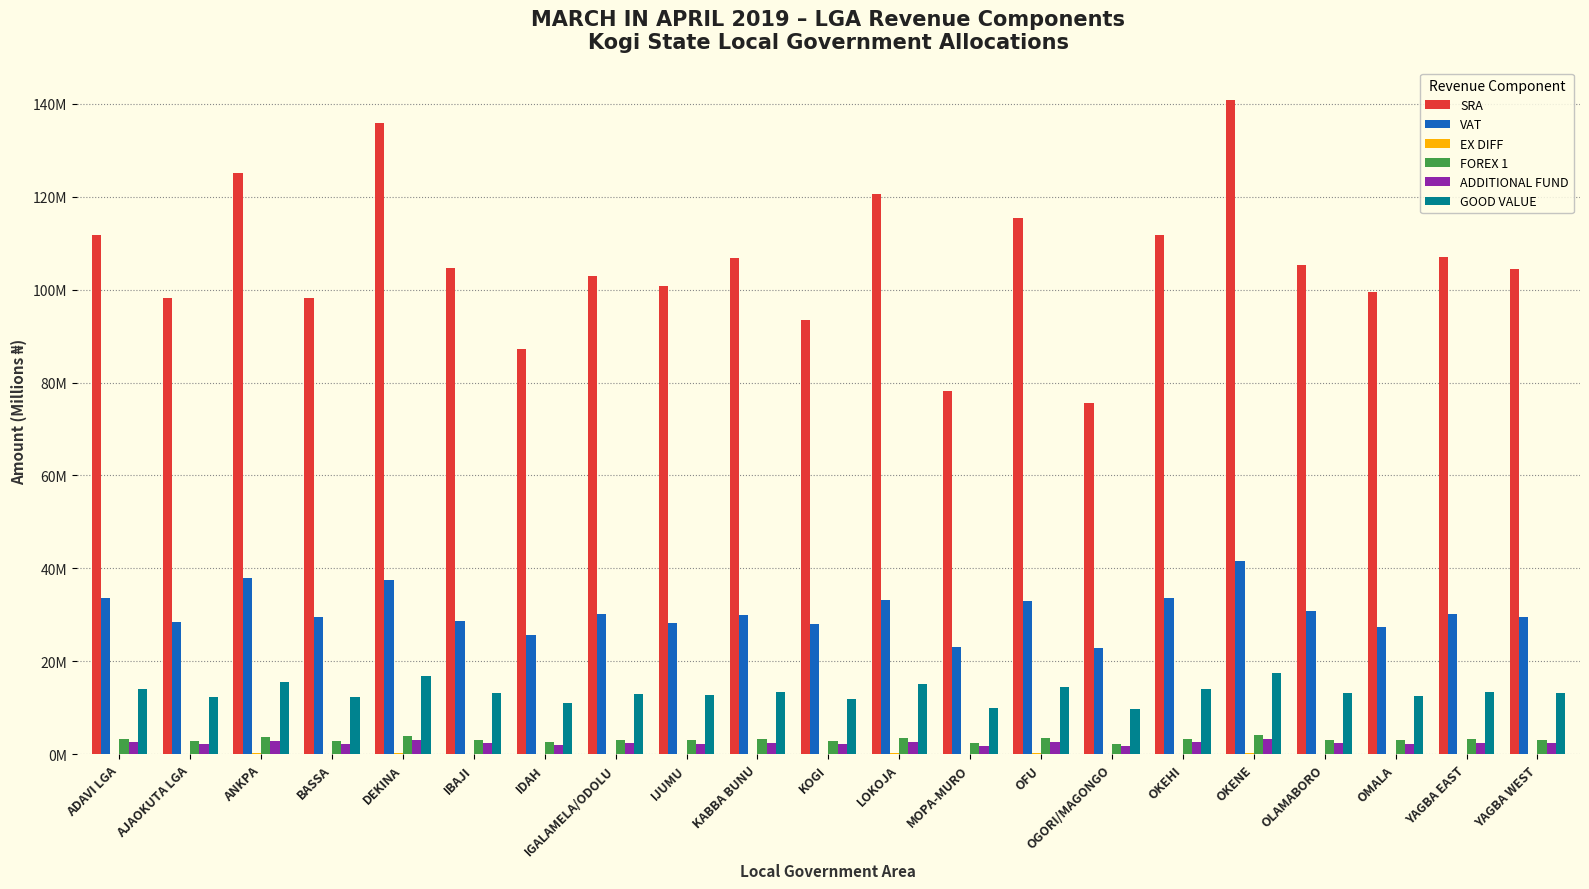

The GOOD VALUE series shows 17.4 at MOPA-MURO. True or false?

False